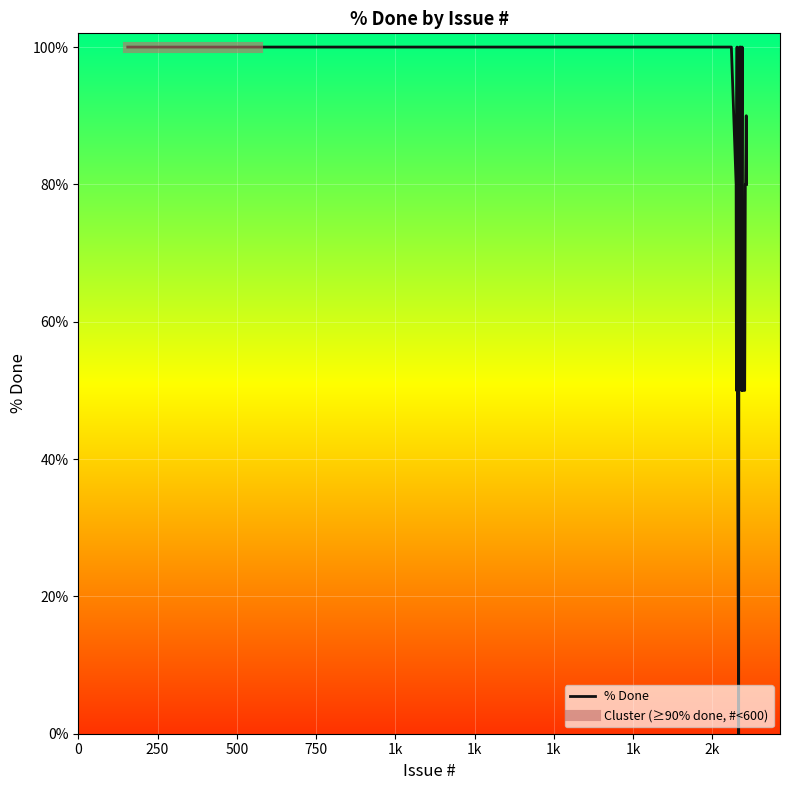

What is the label of the 28th point from the left?

2100